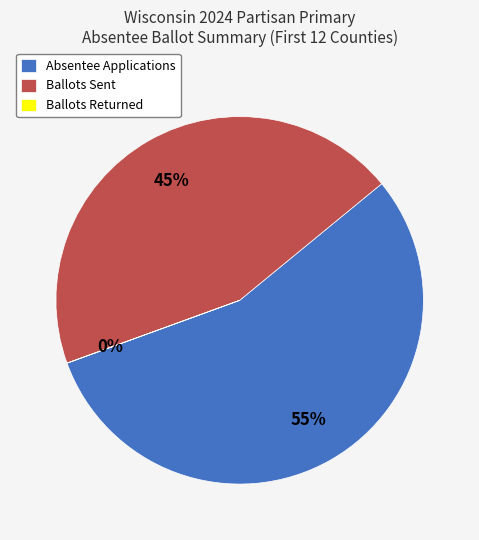

Is the sum of Ballots Sent and Absentee Applications greater than half?

Yes